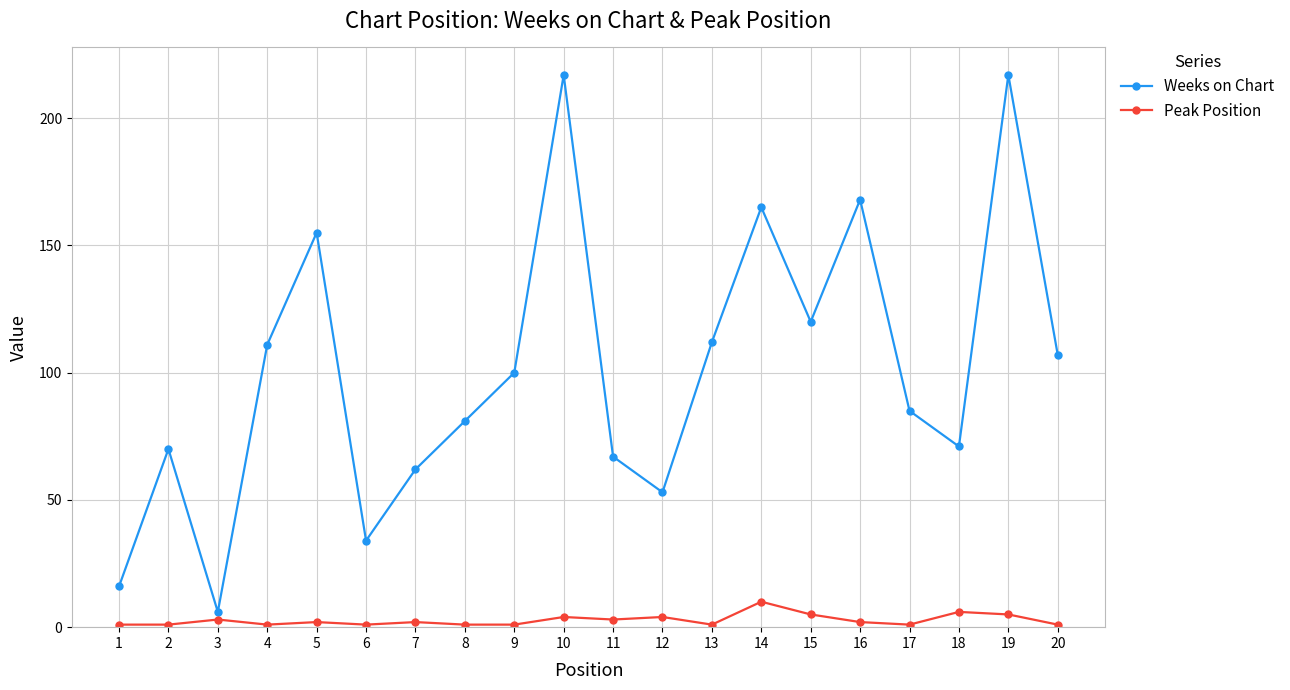

What is the average value of the Weeks on Chart series?

101